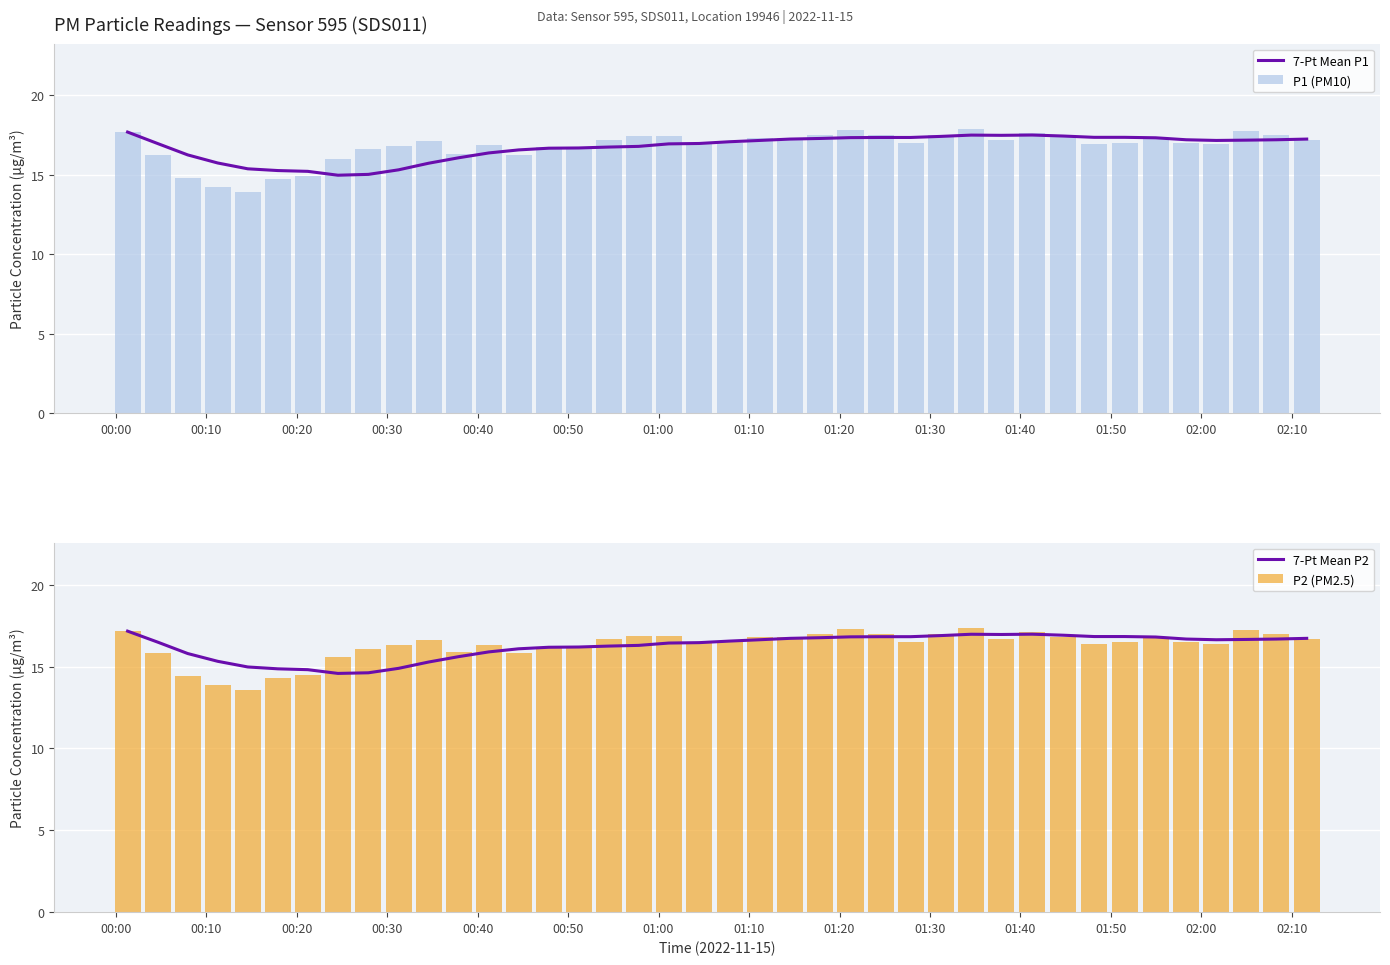

What is the difference between the second highest and second lowest values in the P2 (PM2.5) series?

3.4